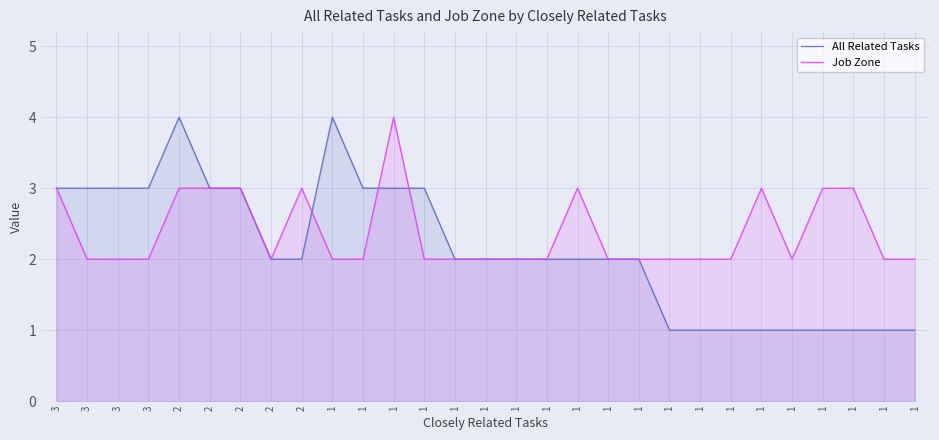

Rank the categories by Job Zone value from highest to lowest.

1, 3, 2, 2, 2, 2, 1, 1, 1, 1, 3, 3, 3, 2, 1, 1, 1, 1, 1, 1, 1, 1, 1, 1, 1, 1, 1, 1, 1